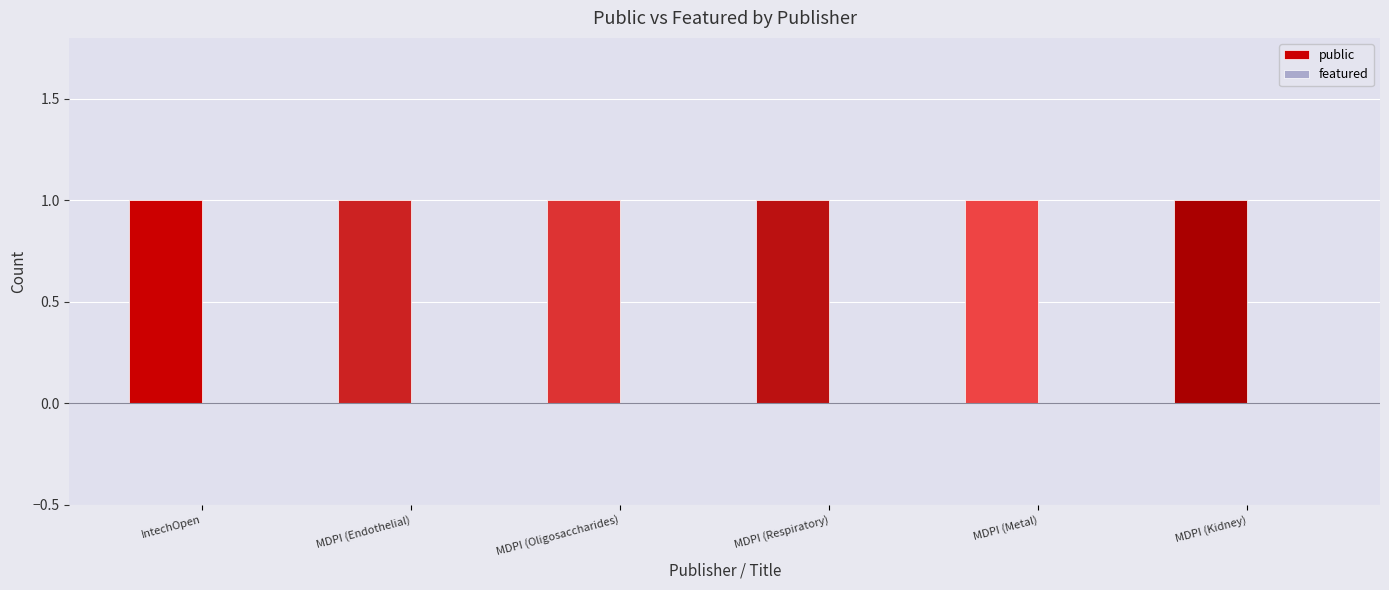

Which series has the largest total across all categories?

public